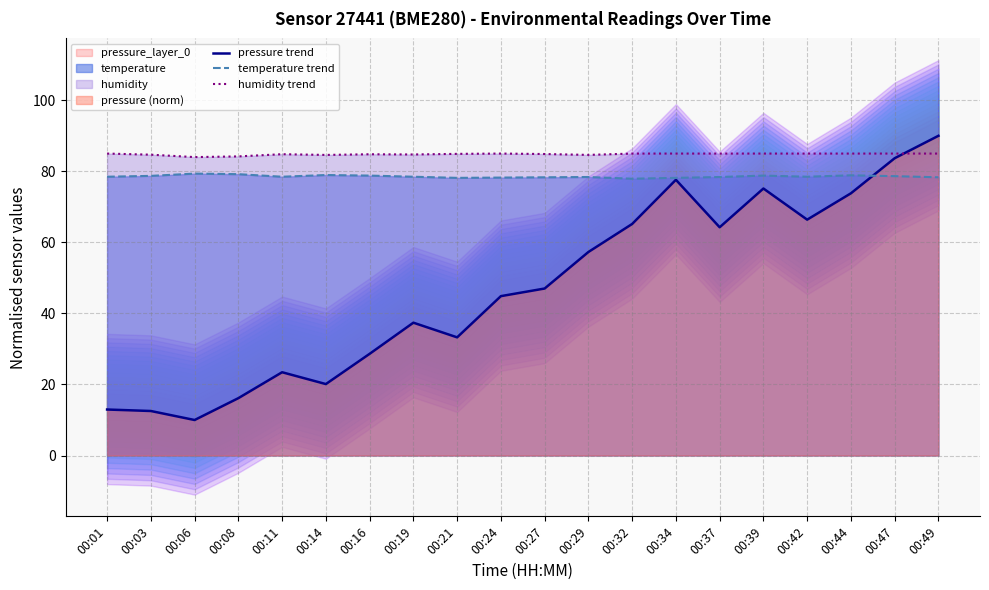

List the series in order of their peak value, lowest first.

temperature trend, humidity trend, pressure trend